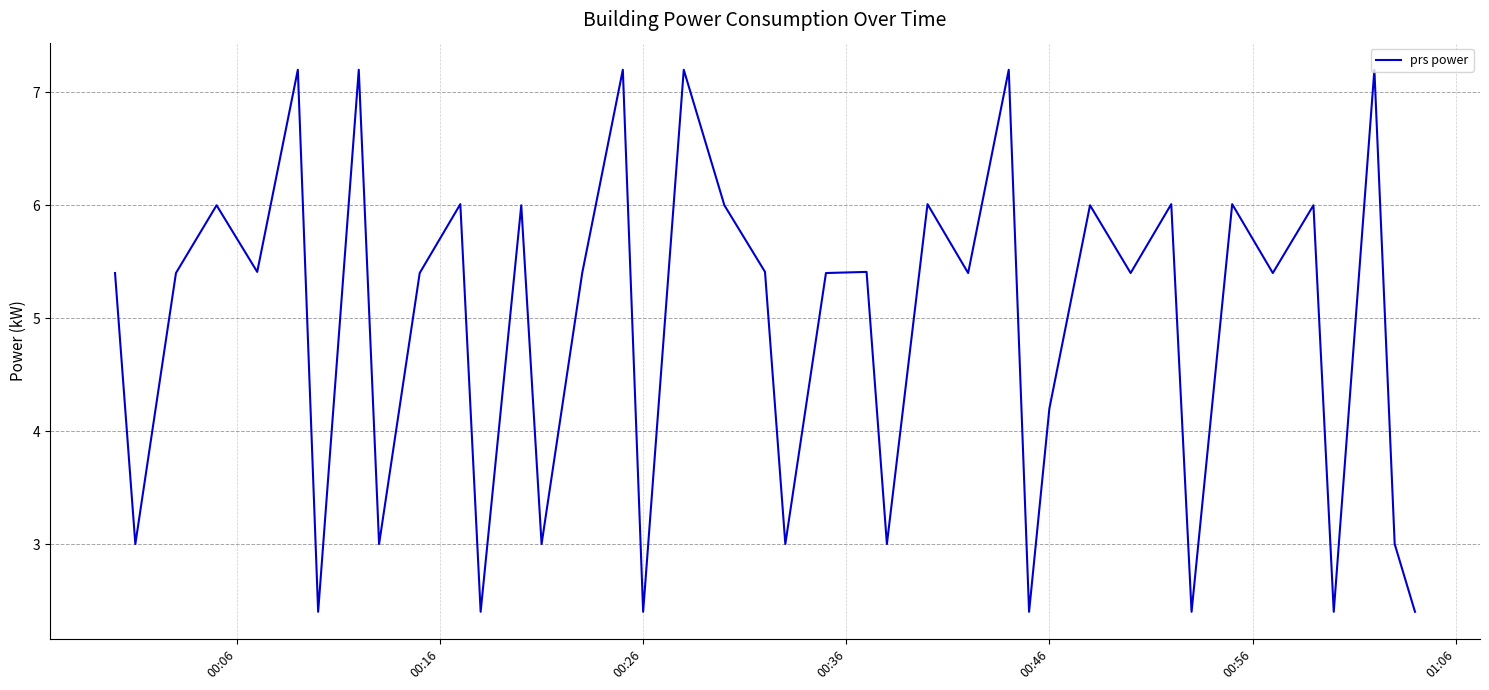

What is the greatest value displayed?

7.2